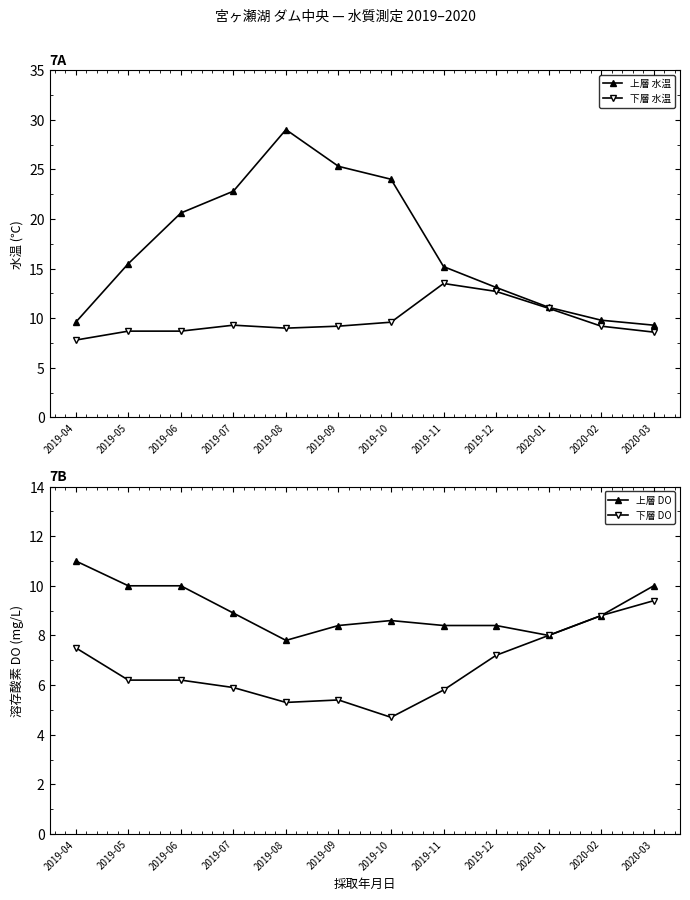

How many data points in 上層 水温 are above 15?

7